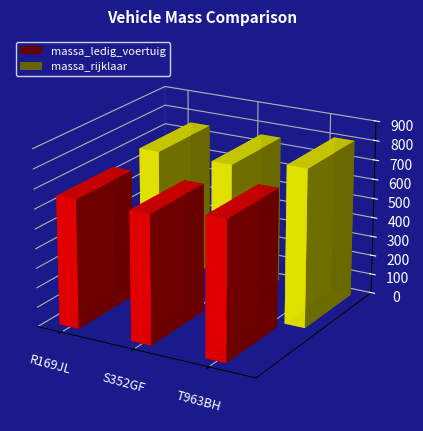

What is the total value across all series at S352GF?

1418